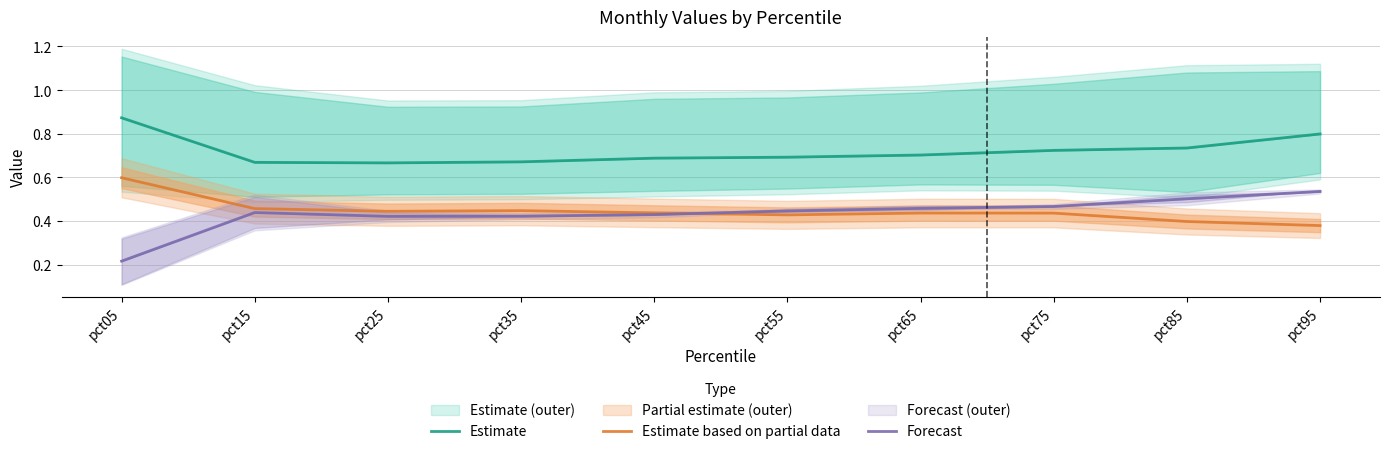

True or false: Estimate and Forecast intersect in this chart.

False